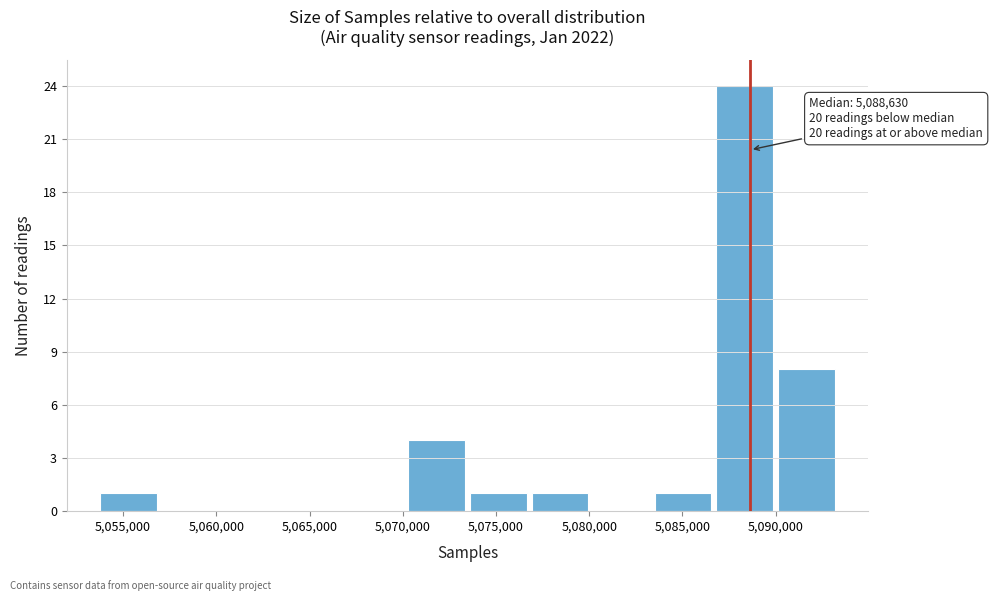

Over which range of the x-axis is the bar tallest?

5086500 to 5090000